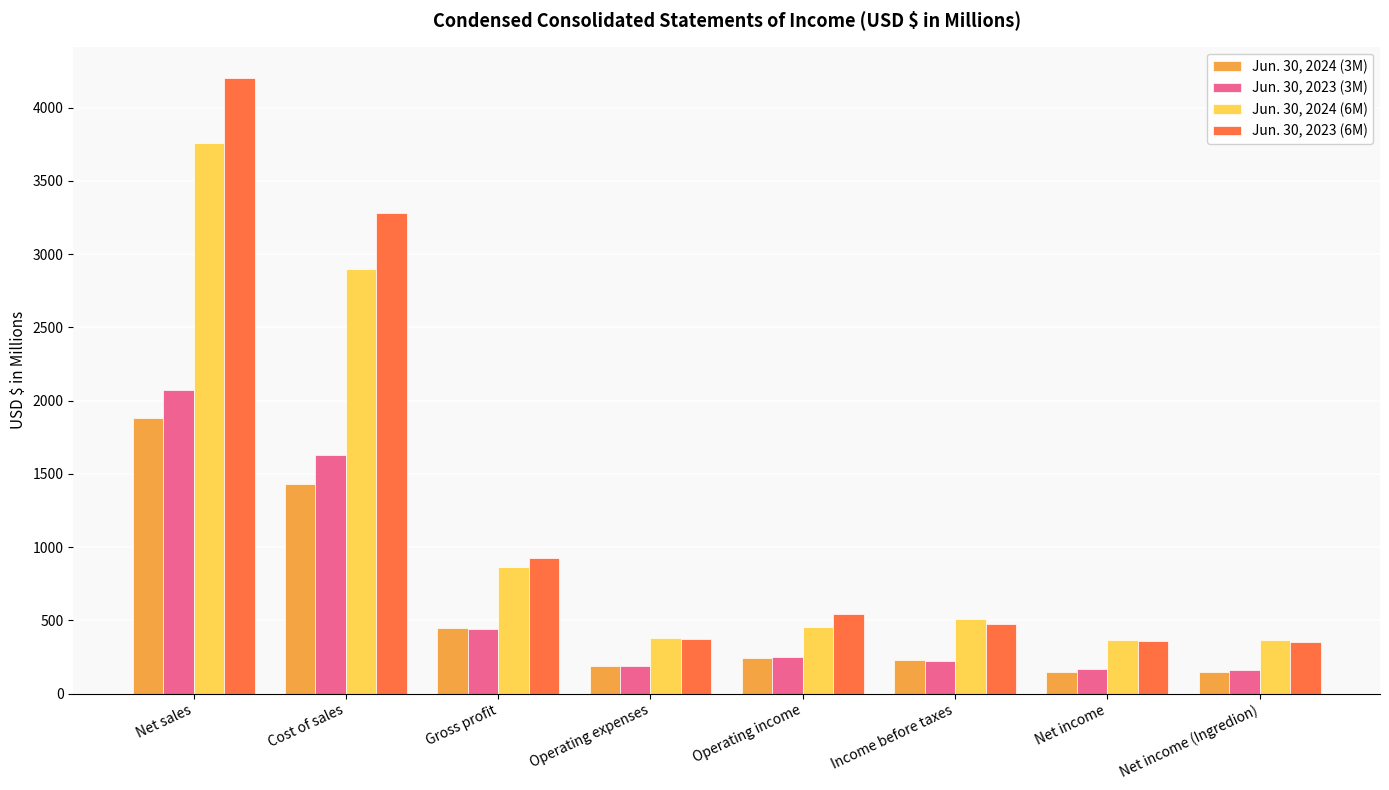

Rank the series by their maximum value, from highest to lowest.

Jun. 30, 2023 (6M), Jun. 30, 2024 (6M), Jun. 30, 2023 (3M), Jun. 30, 2024 (3M)